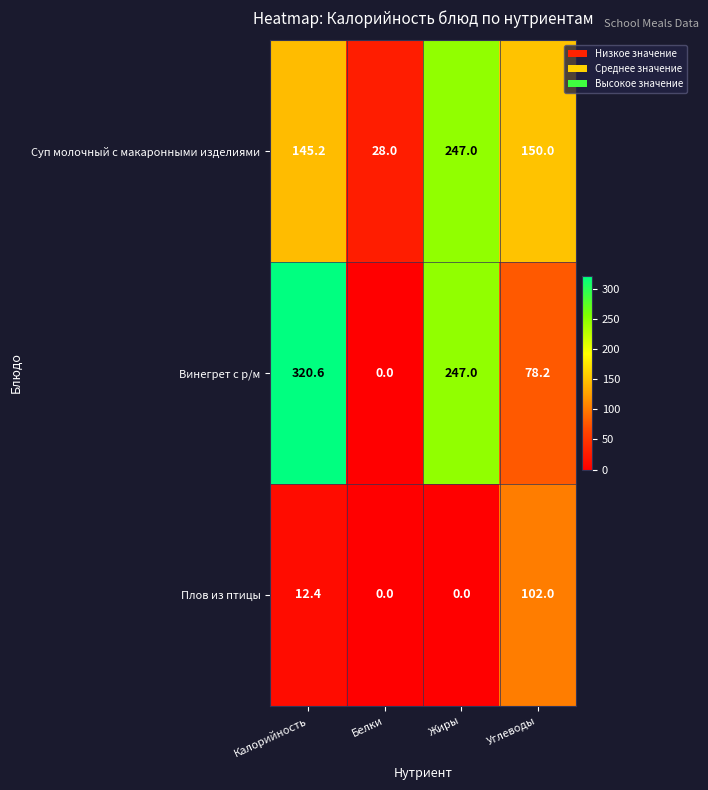

Reading left to right, transcribe all the data shown in this chart.

Суп молочный с макаронными изделиями: Калорийность=145.2	Белки=28.0	Жиры=247.0	Углеводы=150.0
Винегрет с р/м: Калорийность=320.6	Белки=0.0	Жиры=247.0	Углеводы=78.2
Плов из птицы: Калорийность=12.4	Белки=0.0	Жиры=0.0	Углеводы=102.0